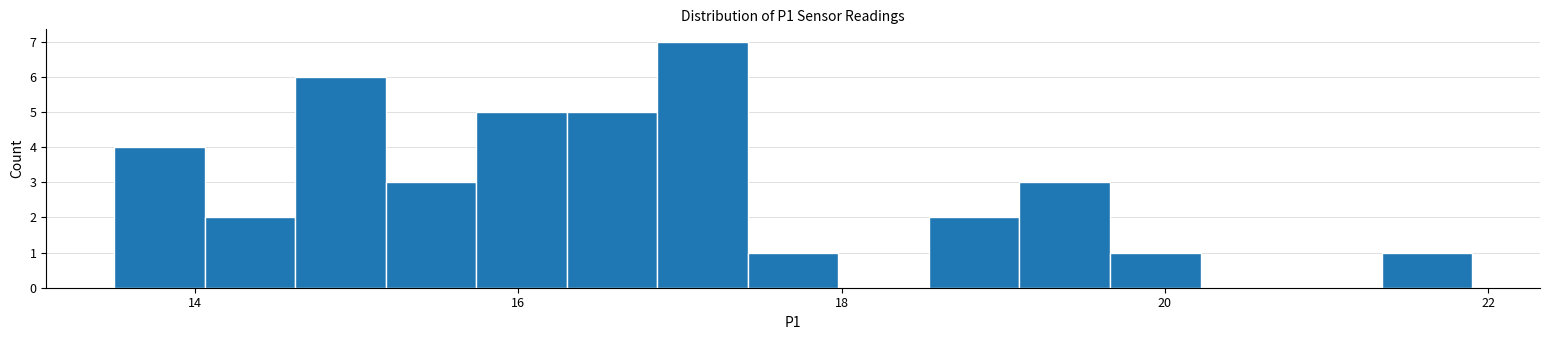

Around what value on the x-axis is the tallest bar? Give the approximate position of its centre, as read against the axis.

17.2